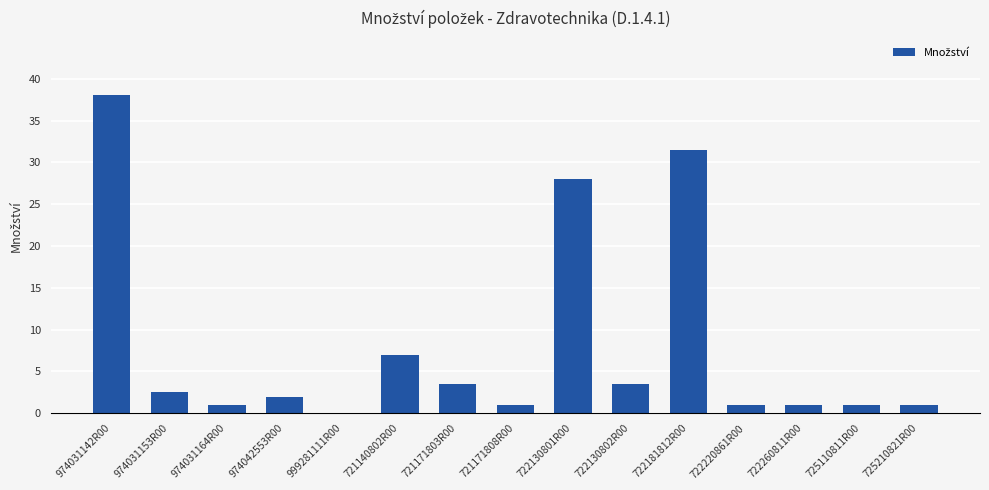

Which label corresponds to the largest value in the chart?

974031142R00